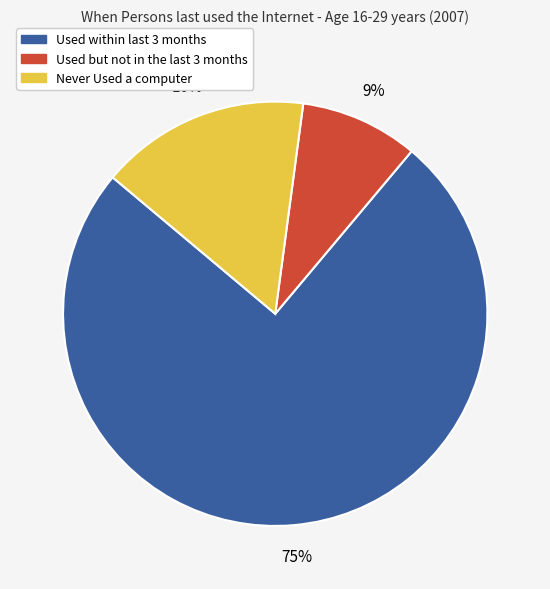

Does any single category account for the majority?

Yes